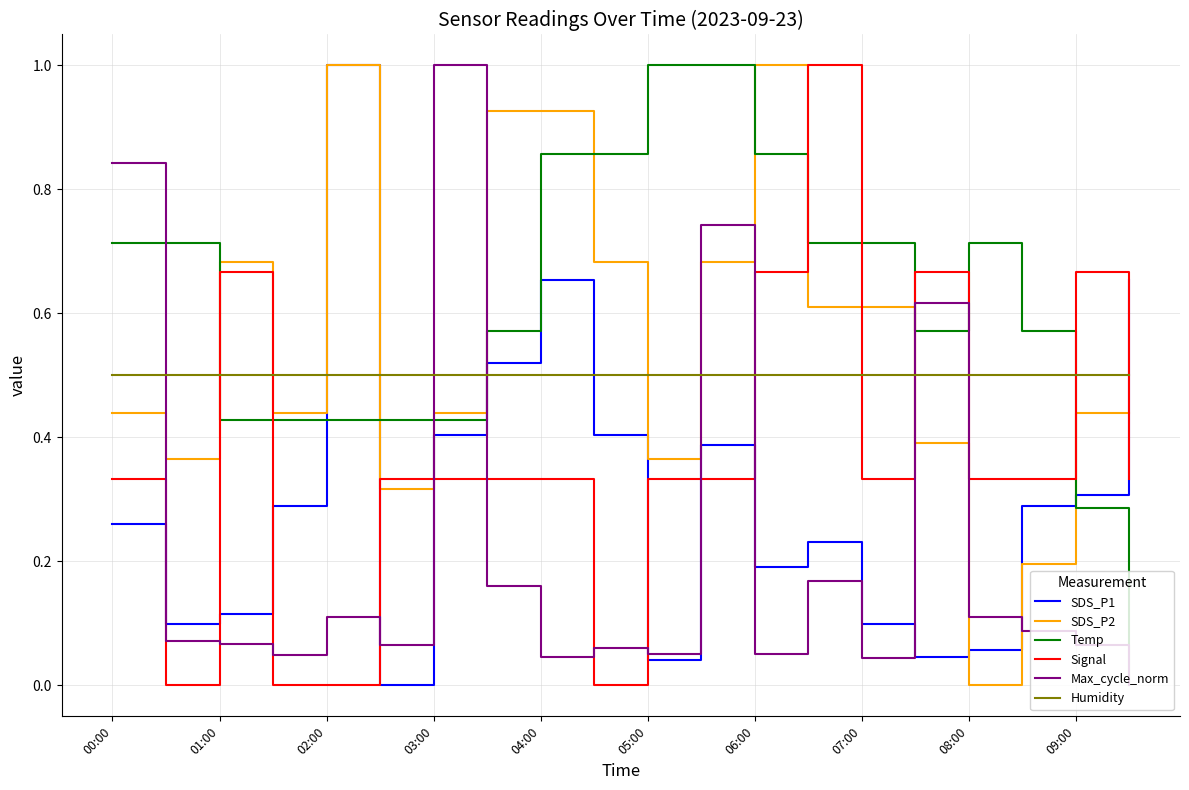

At how many categories does at least one series exceed 0?

20